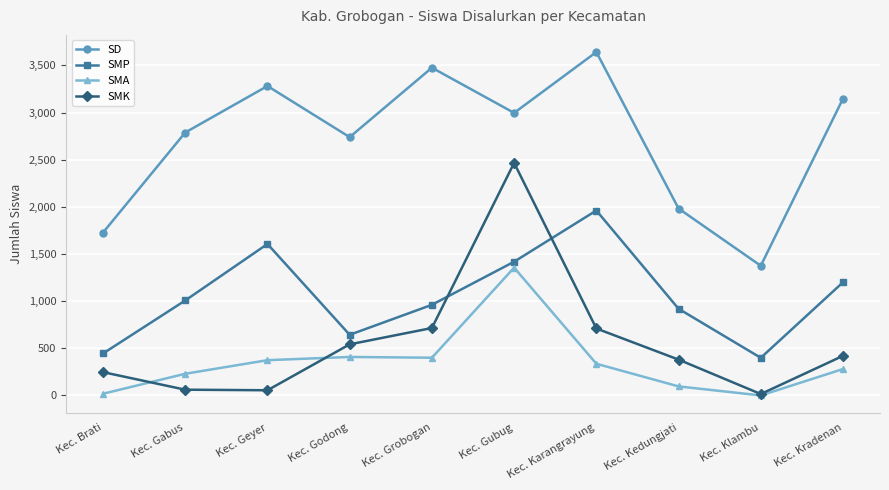

Which series has the widest spread of values?

SMK